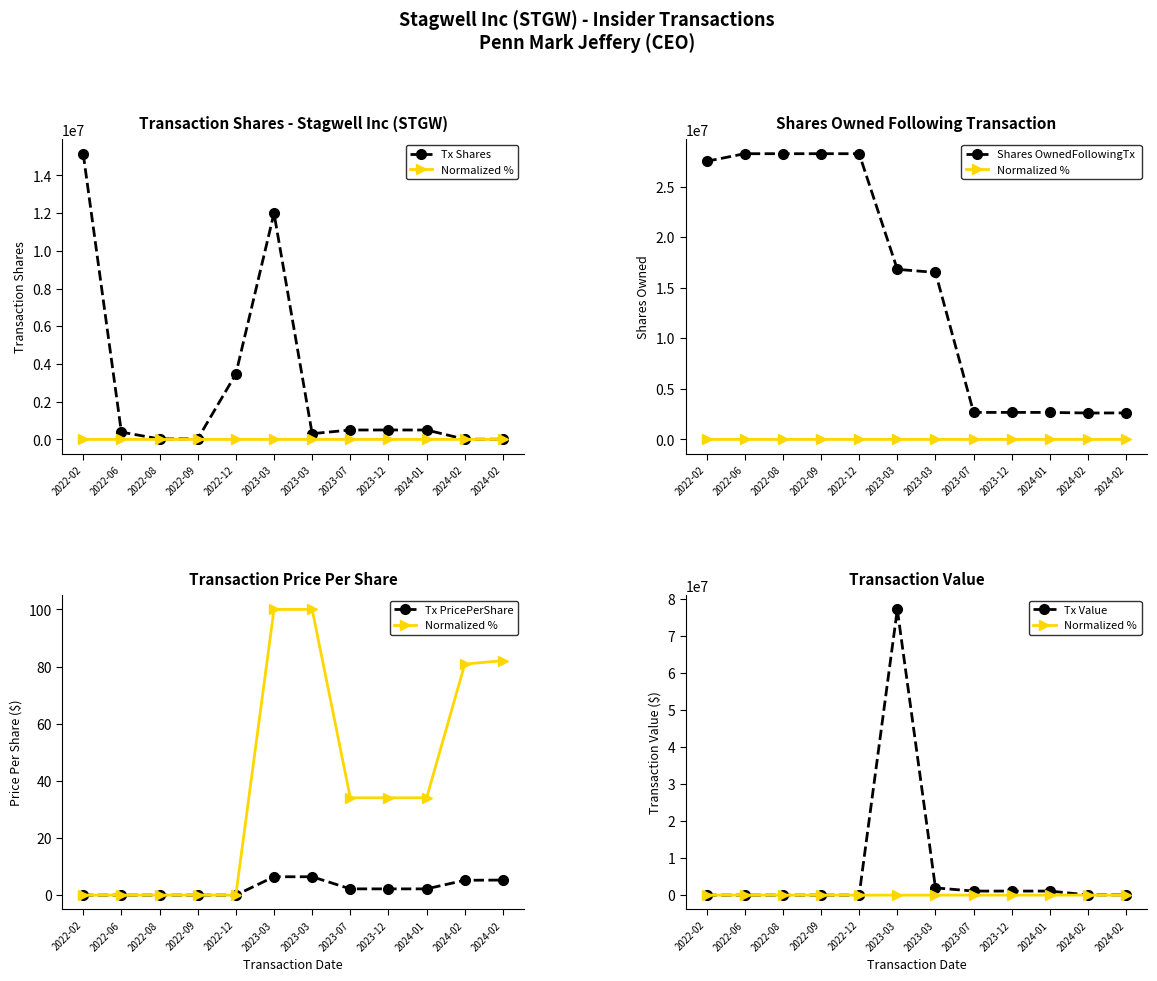

What is the spread (max minus min) of values at 2022-02?

27503465.0